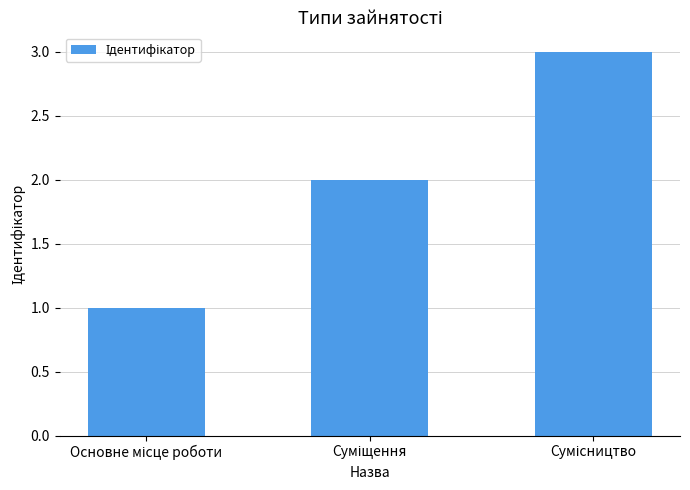

What is the maximum value shown in the chart?

3